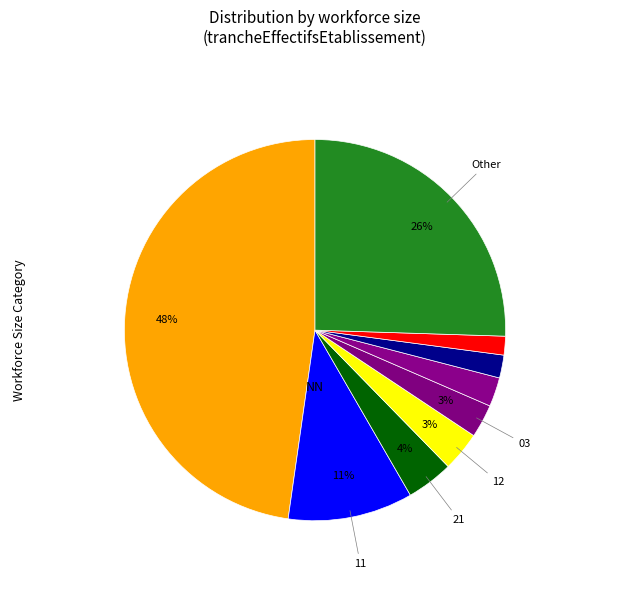

What is the smallest slice in the pie chart?

00